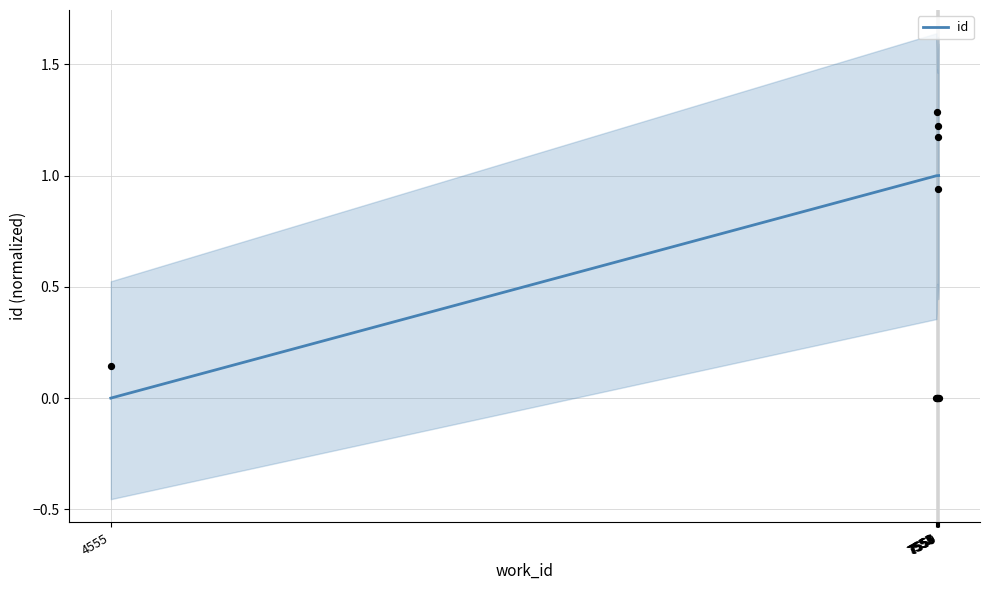

Between 7553 and 7551, which is larger?

7553